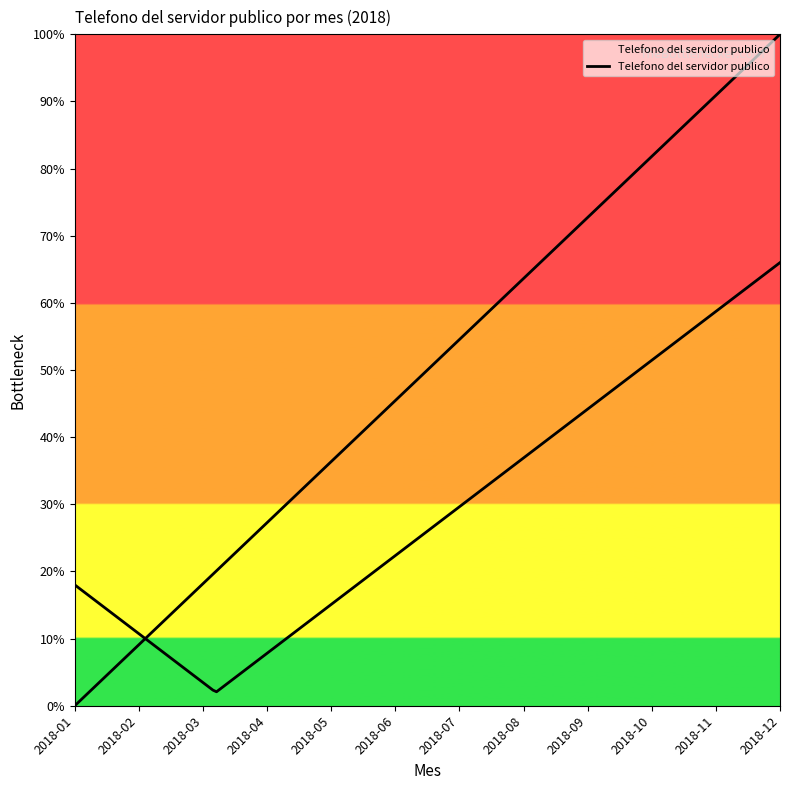

Which category has the highest value across all series?

2018-12